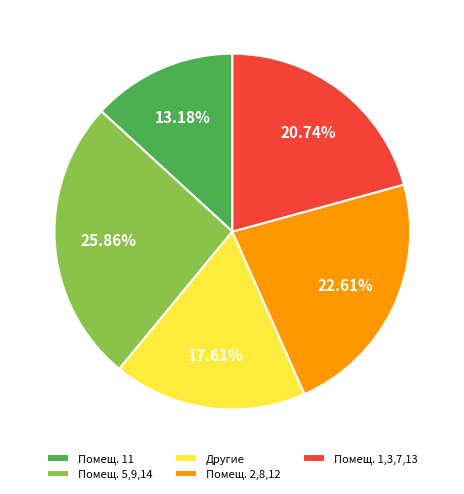

To the nearest percent, what is the difference between the largest and smallest slice percentages?

13%